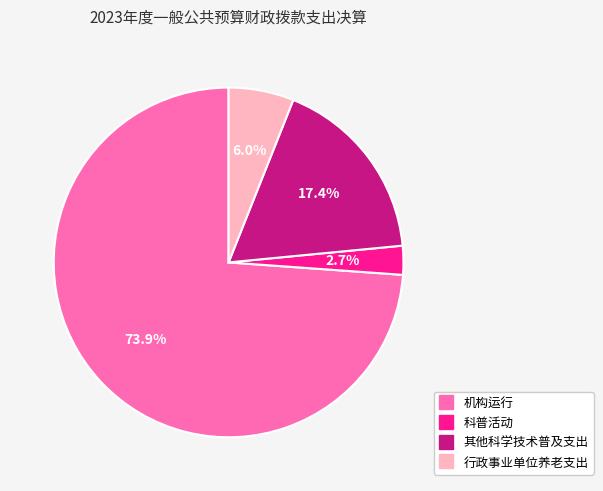

Which slice represents more than half of the pie?

机构运行